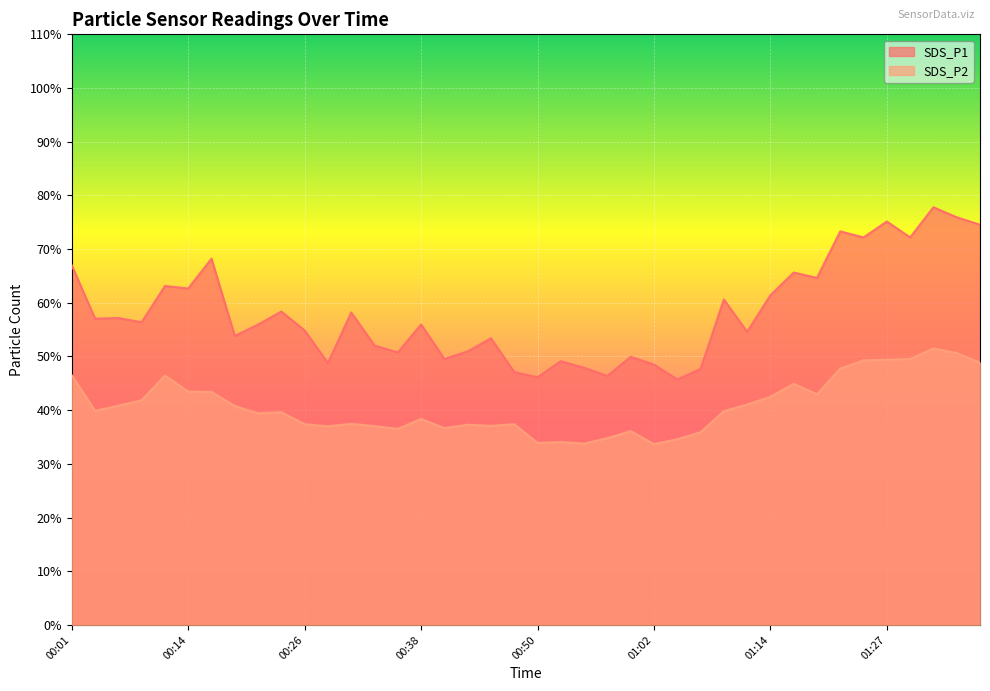

Rank the series by their maximum value, from highest to lowest.

SDS_P1, SDS_P2